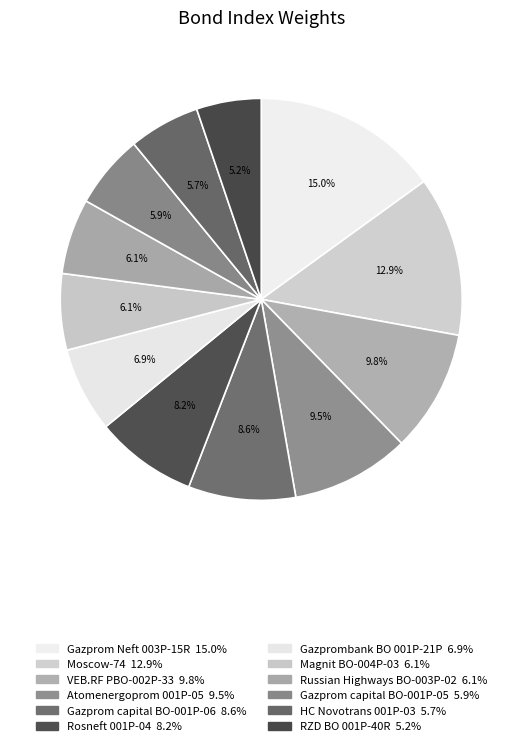

Combined, do HC Novotrans 001P-03 and Gazprom capital BO-001P-06 account for over 50%?

No